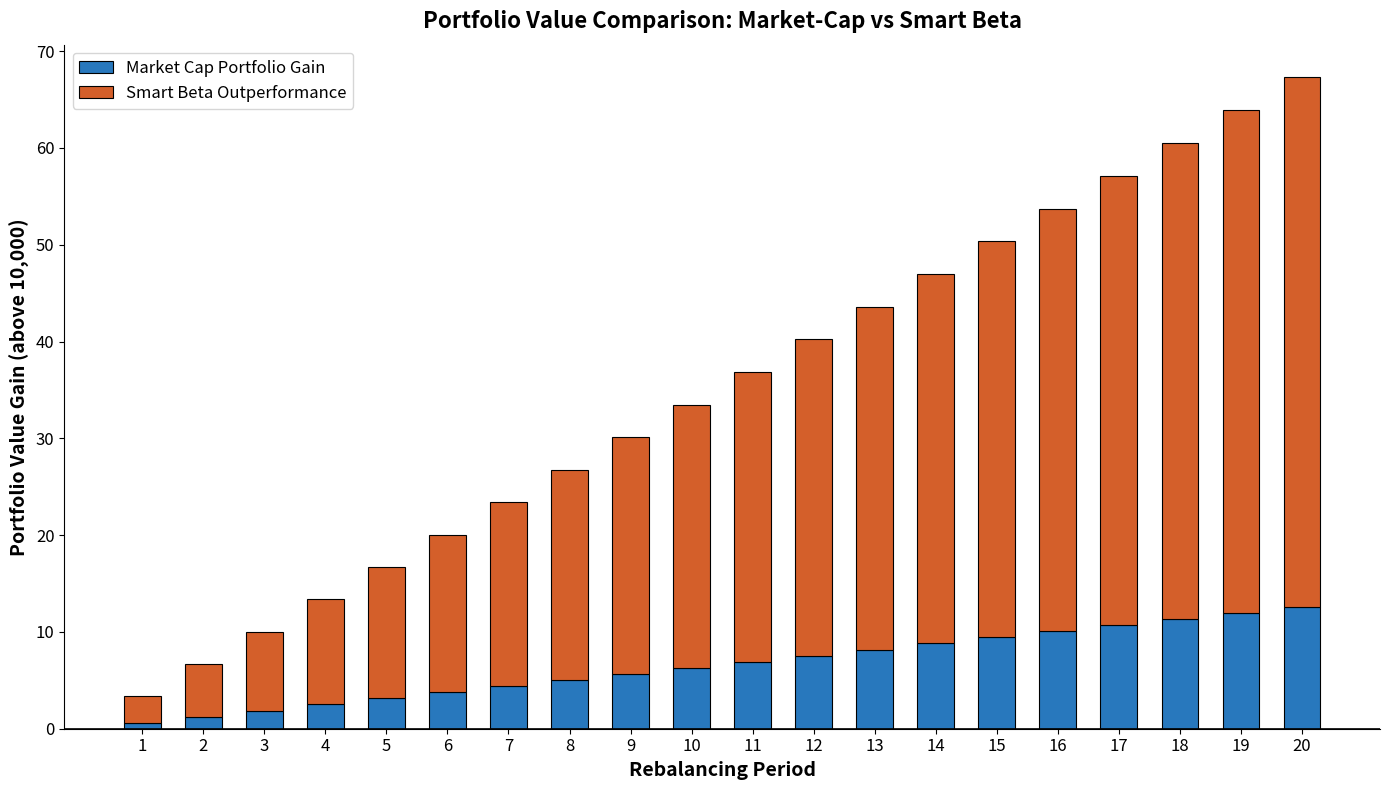

What is the average value of the Market Cap Portfolio Gain series?

6.6